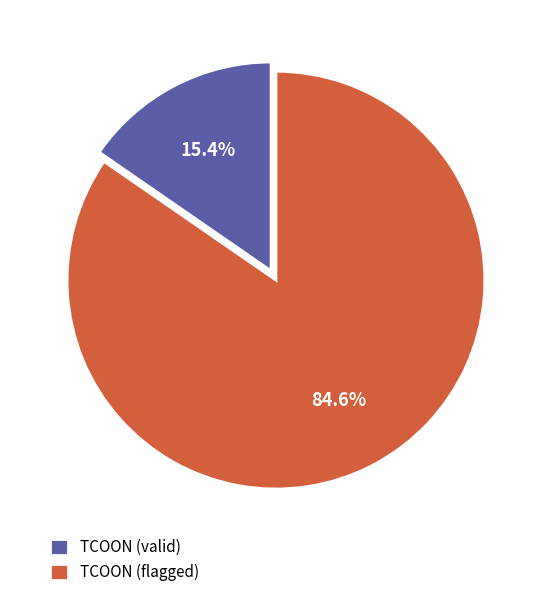

Is there a majority slice in this chart?

Yes